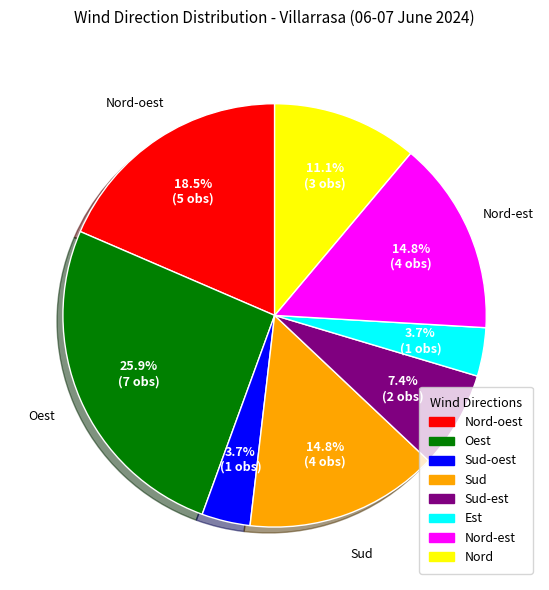

Which has a higher value, Oest or Nord-est?

Oest